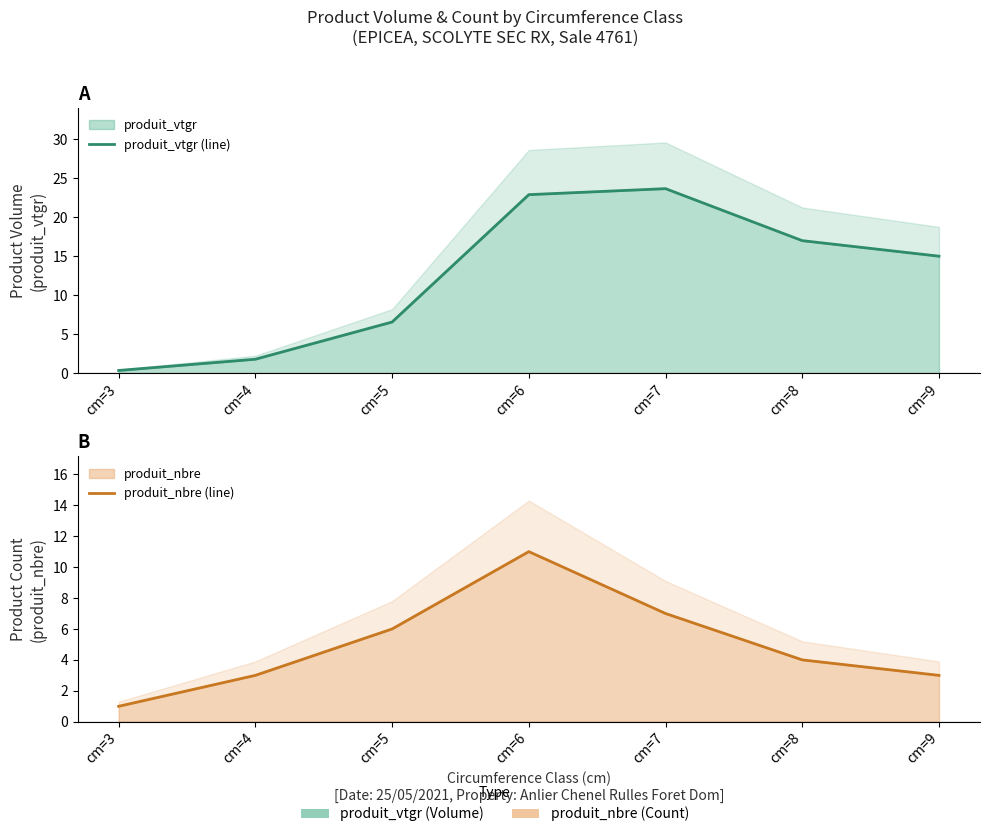

How many intersections are there between produit_nbre (line) and produit_vtgr (line)?

1